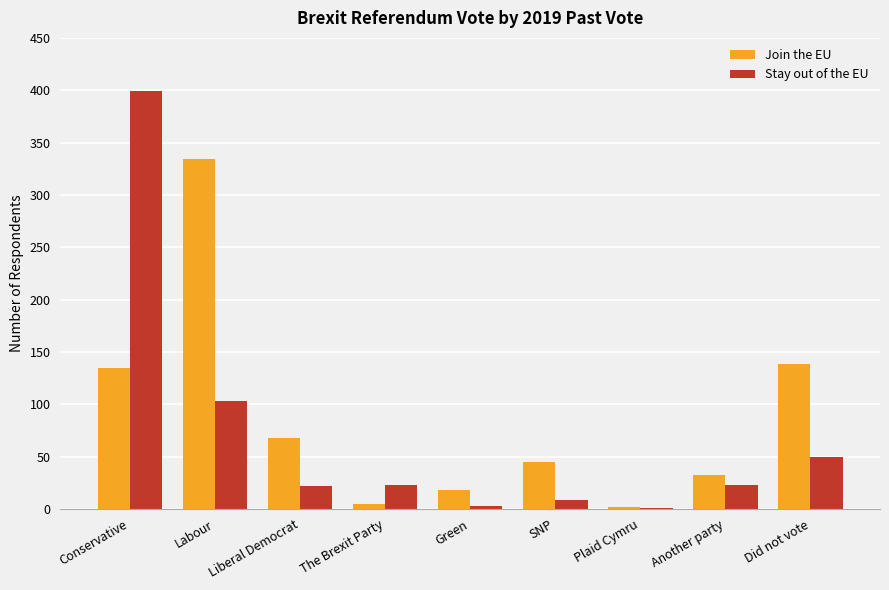

At which label is Stay out of the EU closest to 200?

Labour